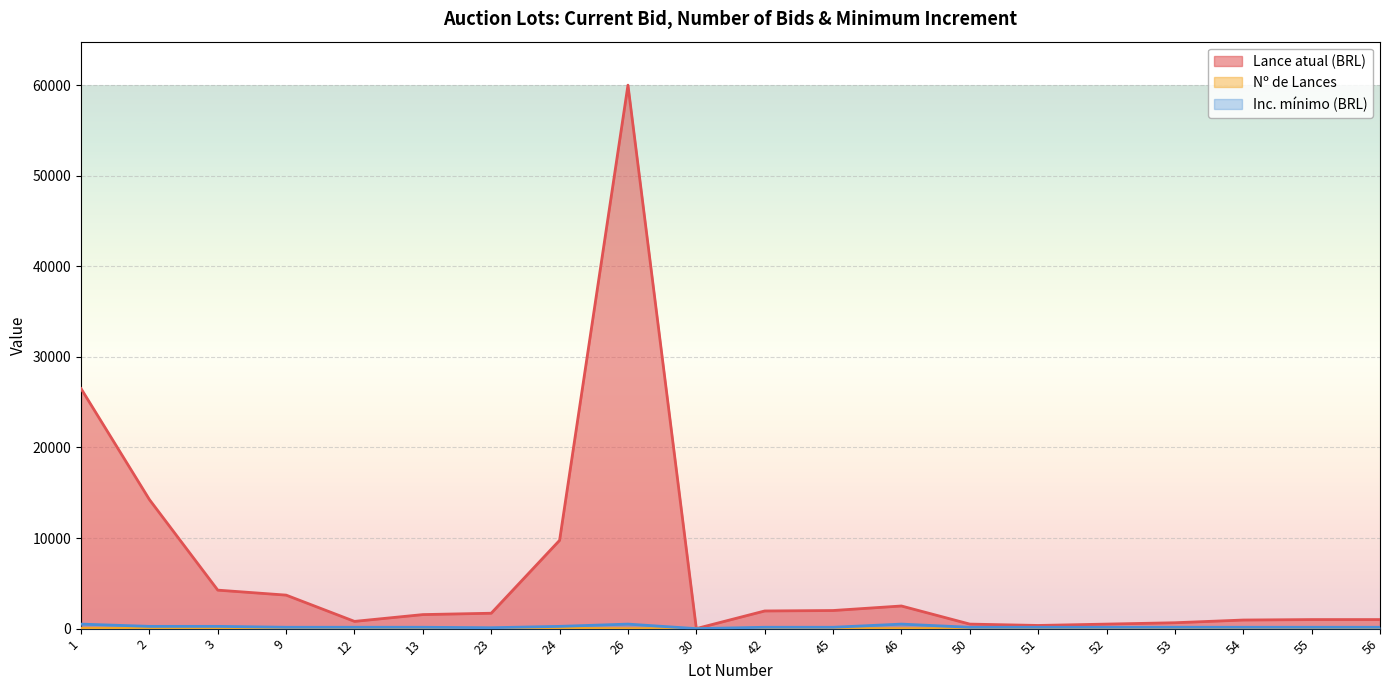

List the labels in order of Lances value, largest first.

2, 1, 24, 9, 3, 30, 13, 23, 42, 54, 53, 50, 52, 51, 12, 45, 46, 55, 56, 26